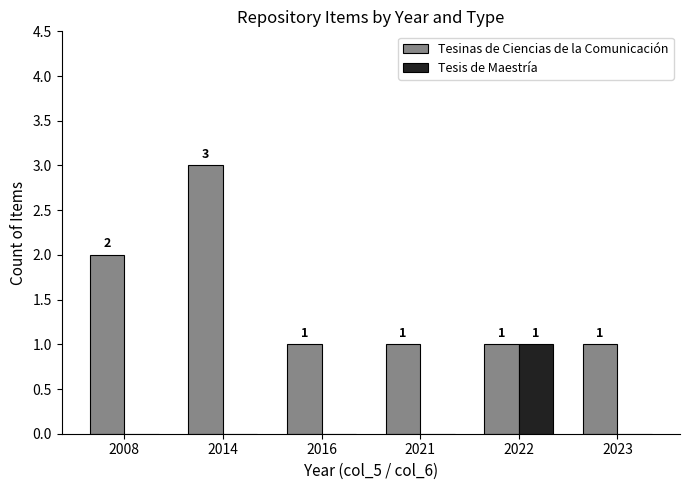

Are the bars horizontal?

No